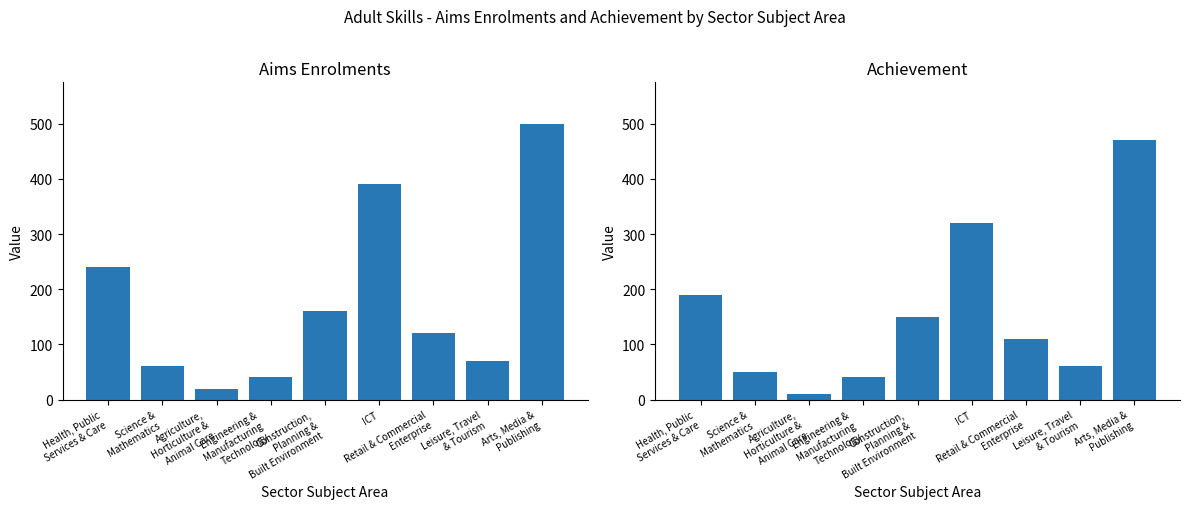

What is the average value of the Aims Enrolments series?

178